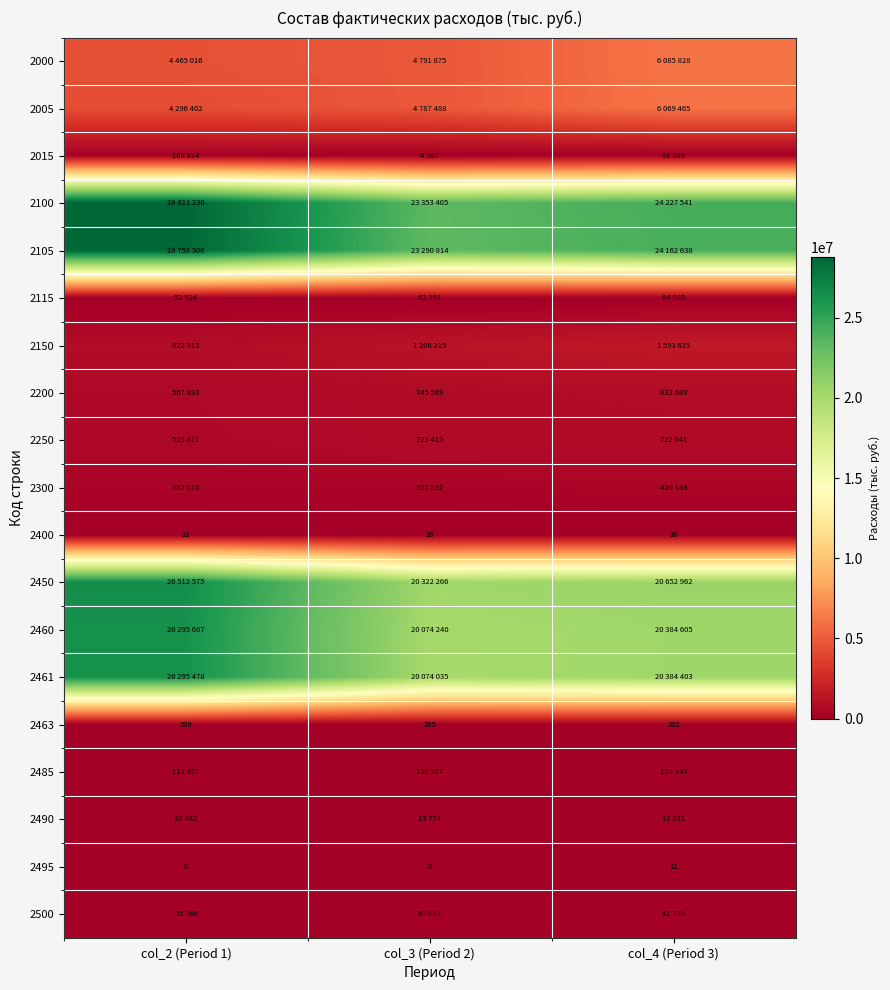

List the series in order of their peak value, highest first.

2100, 2105, 2450, 2460, 2461, 2000, 2005, 2150, 2200, 2250, 2300, 2015, 2485, 2115, 2500, 2490, 2463, 2400, 2495